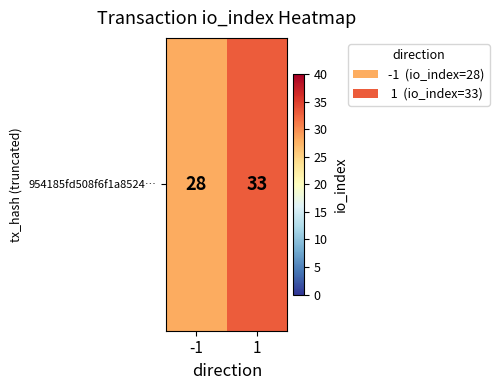

Approximately how many times larger is the value at -1 compared to 1?

0.8